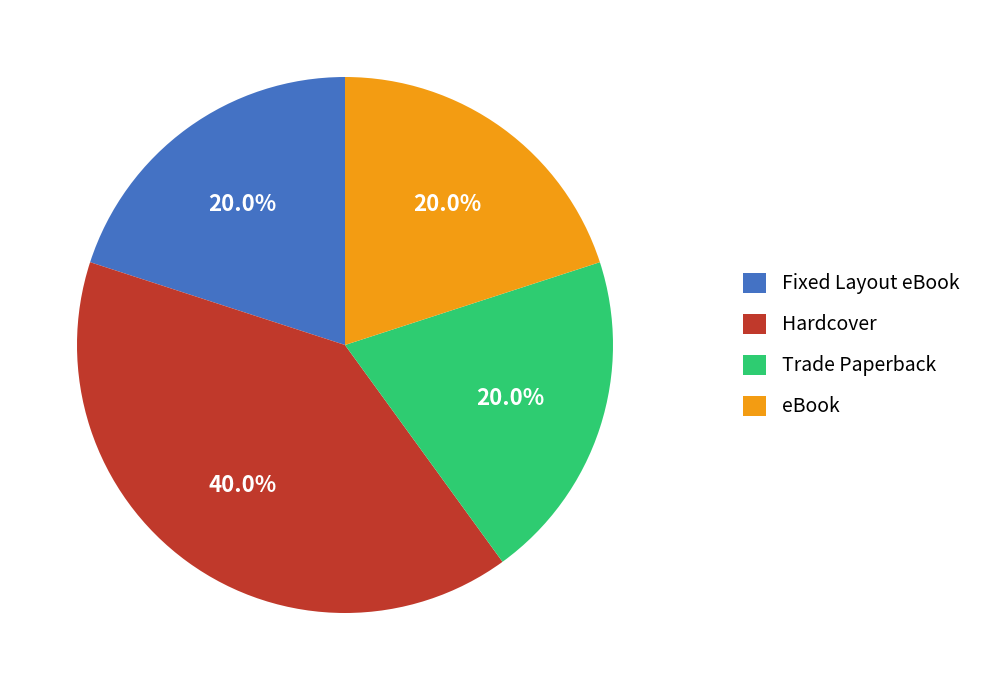

Which slice is the largest?

Hardcover